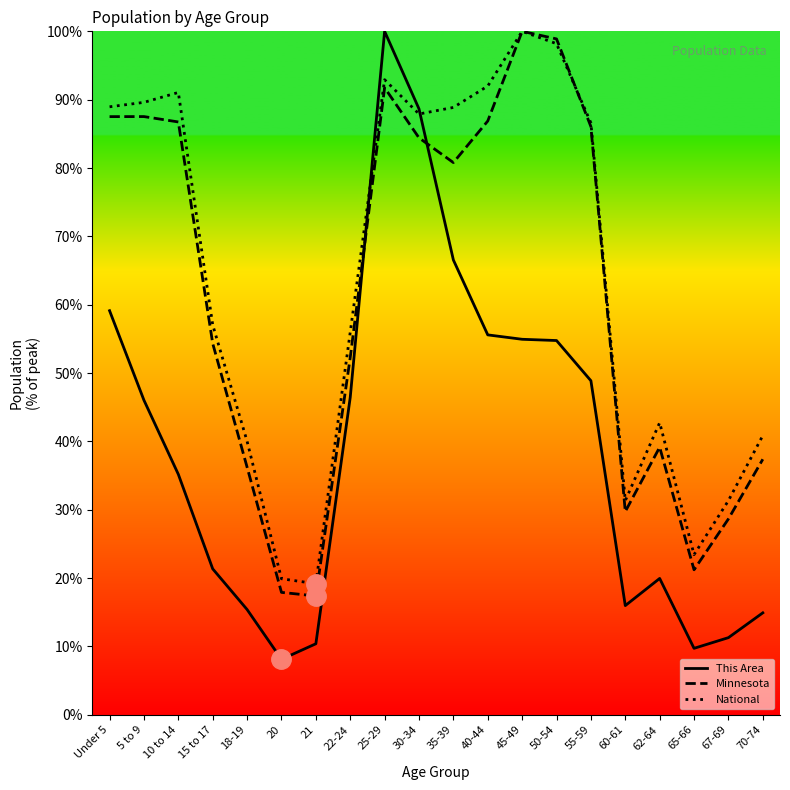

What is the difference between the Minnesota values at 45-49 and 67-69?

71.3